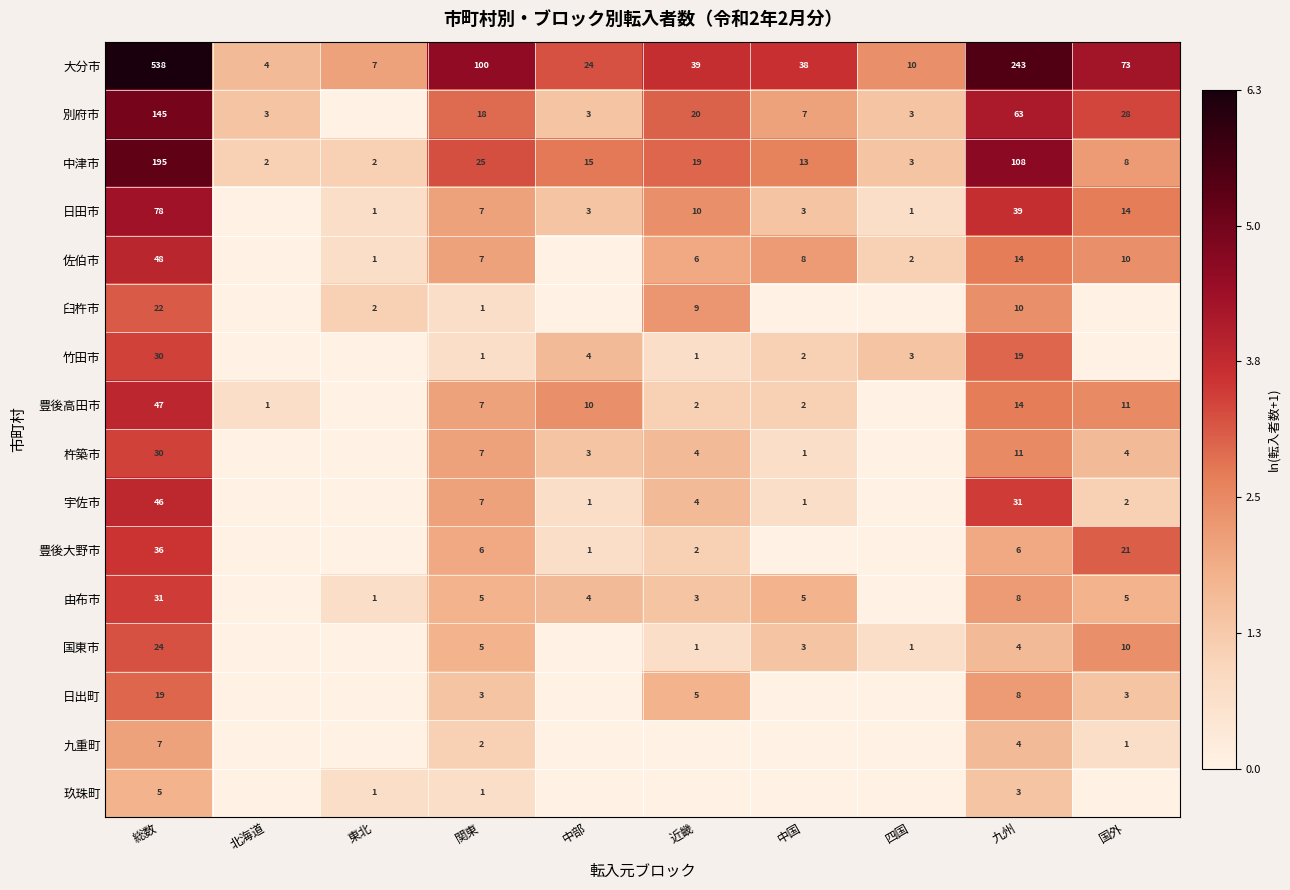

How many distinct data groups are displayed?

16